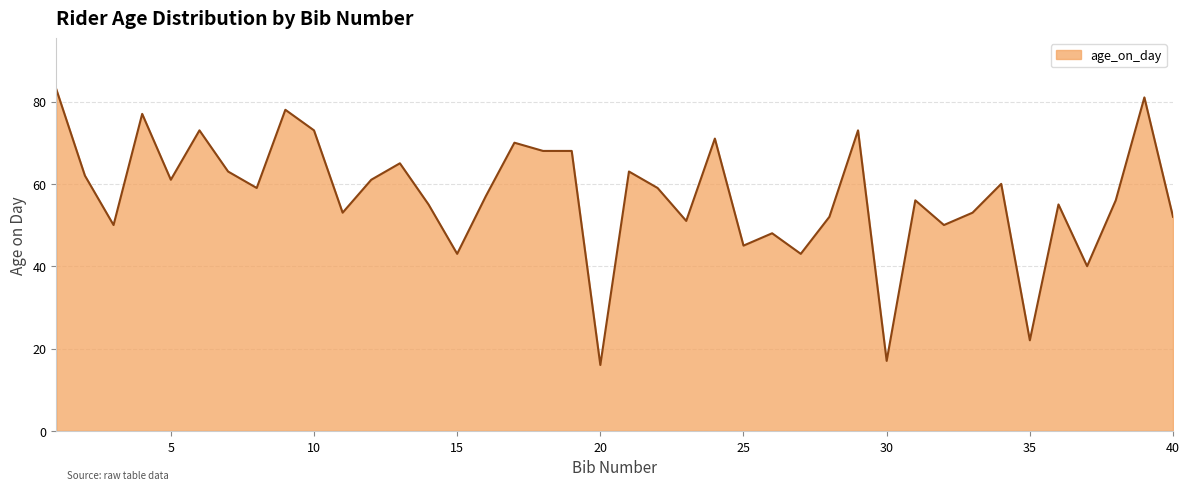

What is the sum of all values?

2282